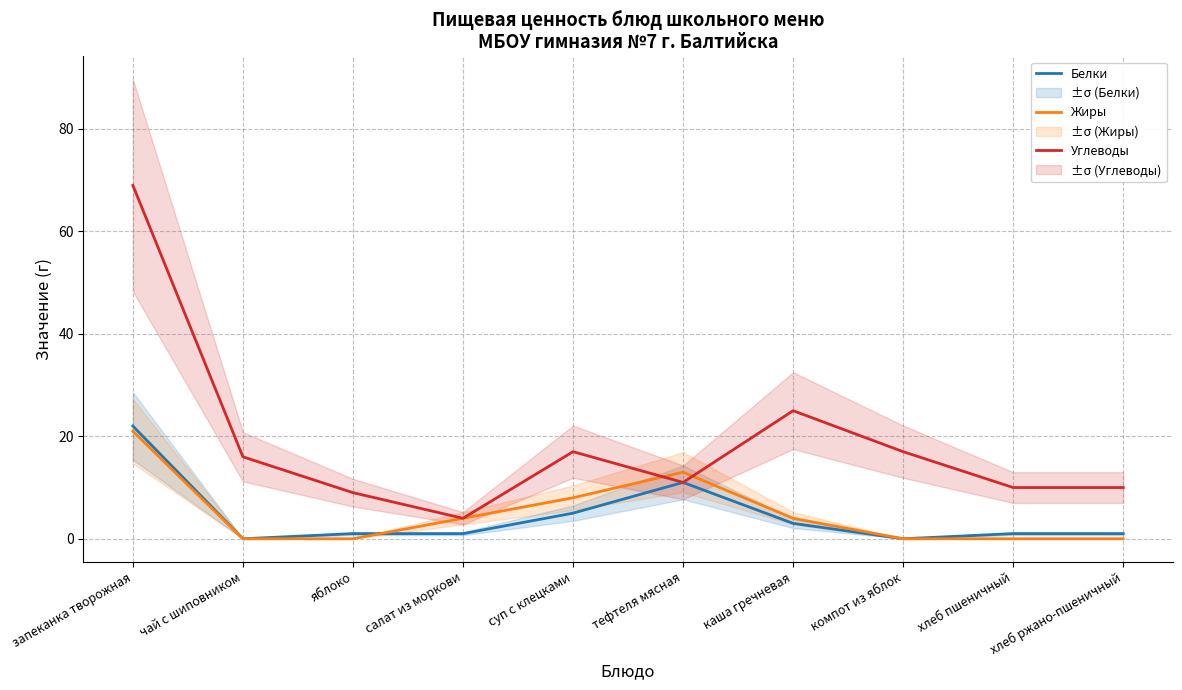

At каша гречневая, list the series in order from smallest to largest.

Белки, Жиры, Углеводы